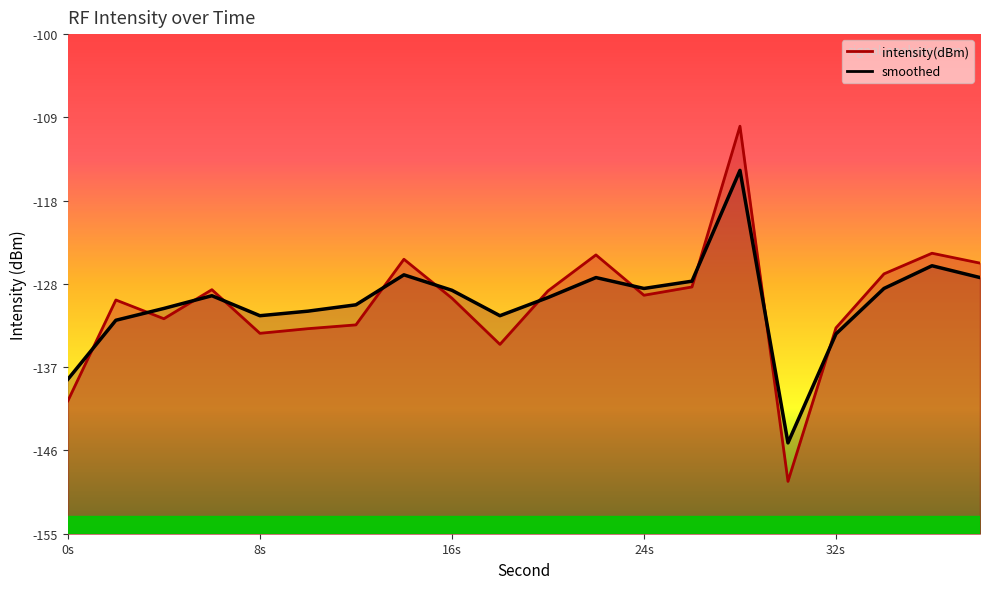

True or false: intensity(dBm) and smoothed intersect in this chart.

True